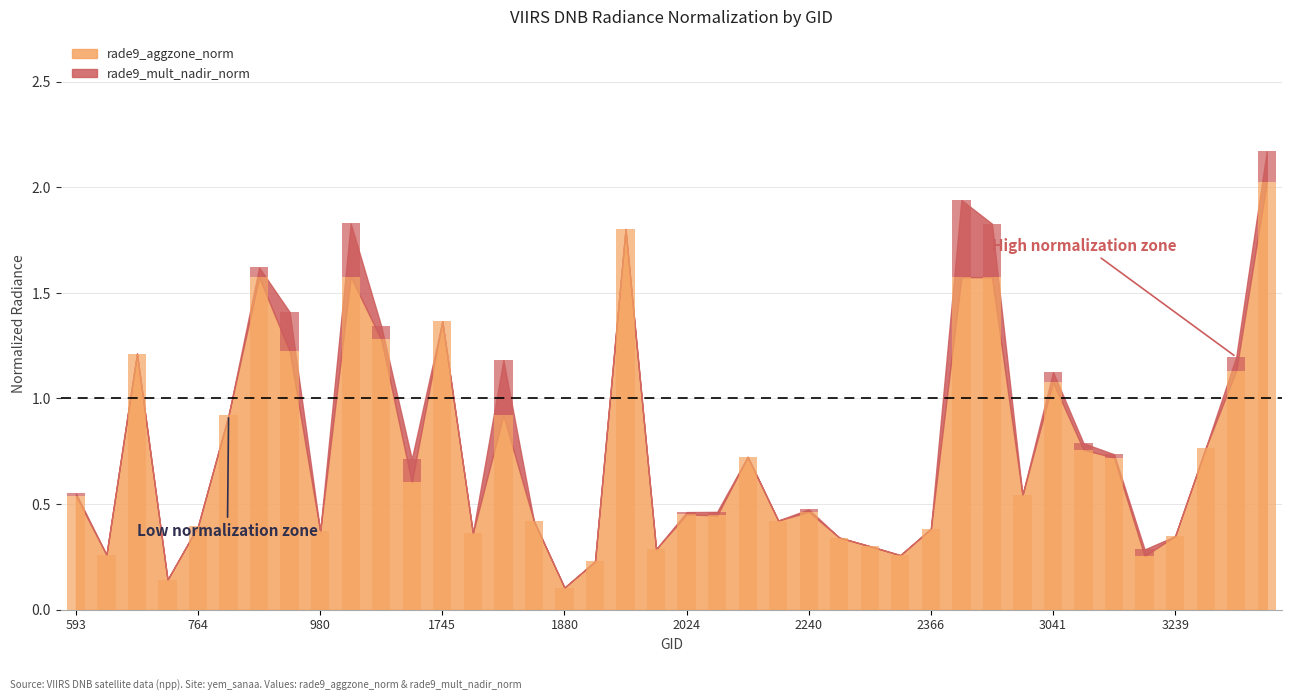

Rank the categories by value from highest to lowest.

4058, 1943, 1070, 2978, 2951, 908, 1745, 1142, 944, 665, 3401, 3041, 872, 1817, 3365, 3140, 2168, 3176, 1196, 3005, 593, 2240, 2024, 2042, 2204, 1835, 764, 2366, 980, 1781, 3239, 2285, 2303, 1988, 629, 2339, 3203, 1916, 710, 1880